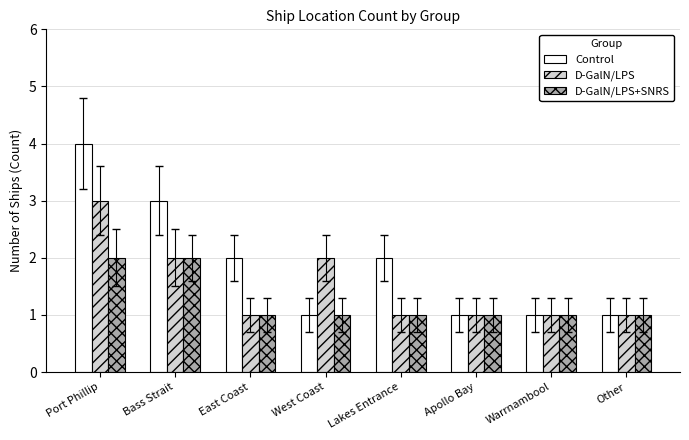

What is the label of the 3rd bar from the left?

East Coast